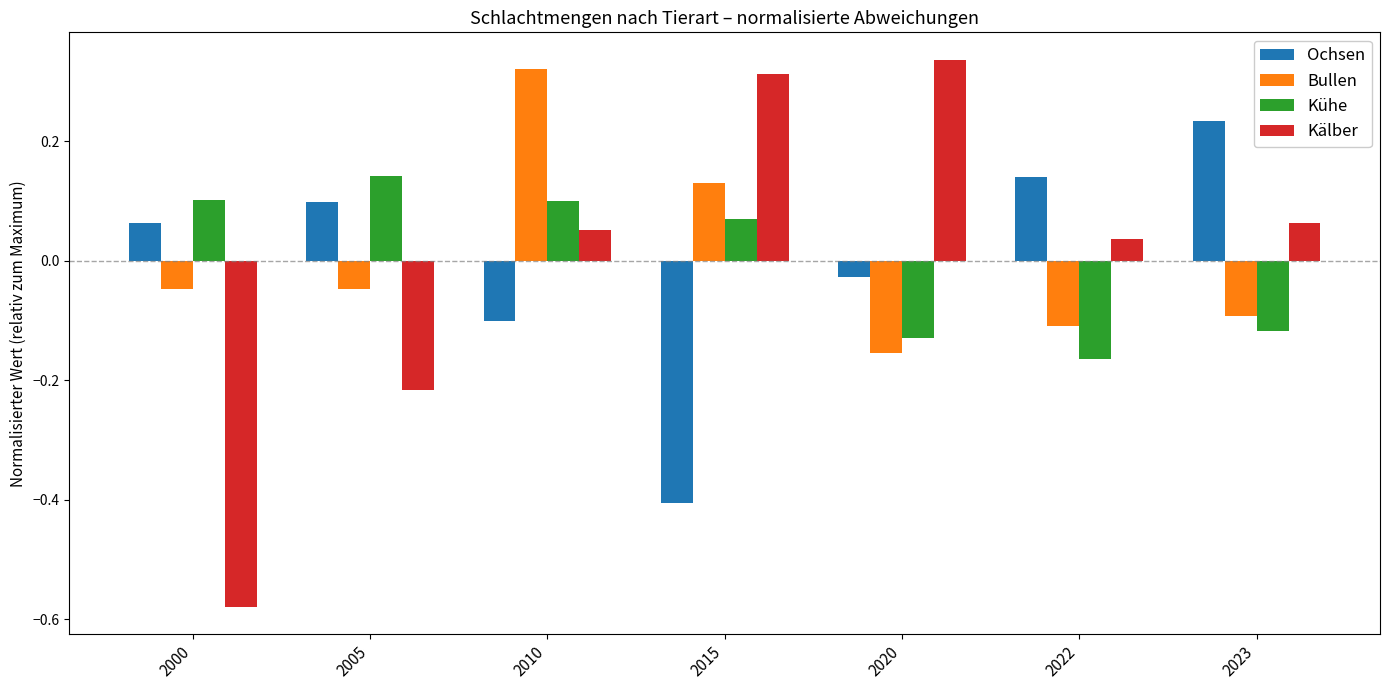

At 2022, list the series in order from largest to smallest.

Ochsen, Kälber, Bullen, Kühe